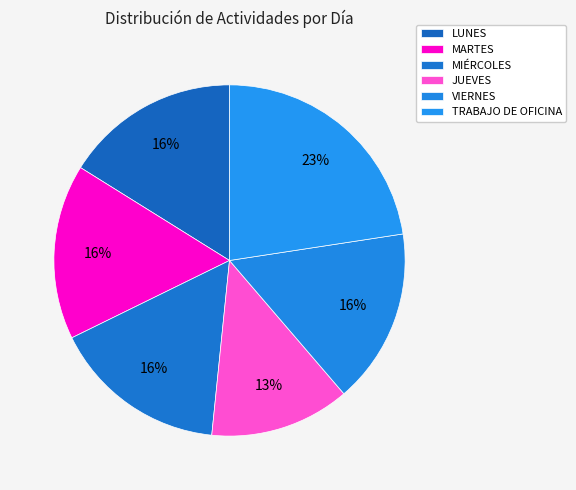

How many segments does this pie chart have?

6